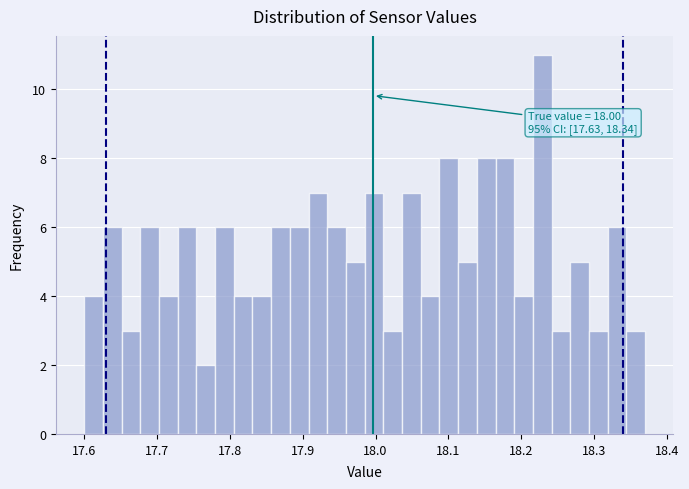

Read against the x-axis, roughly where is the centre of the tallest bar?

18.23